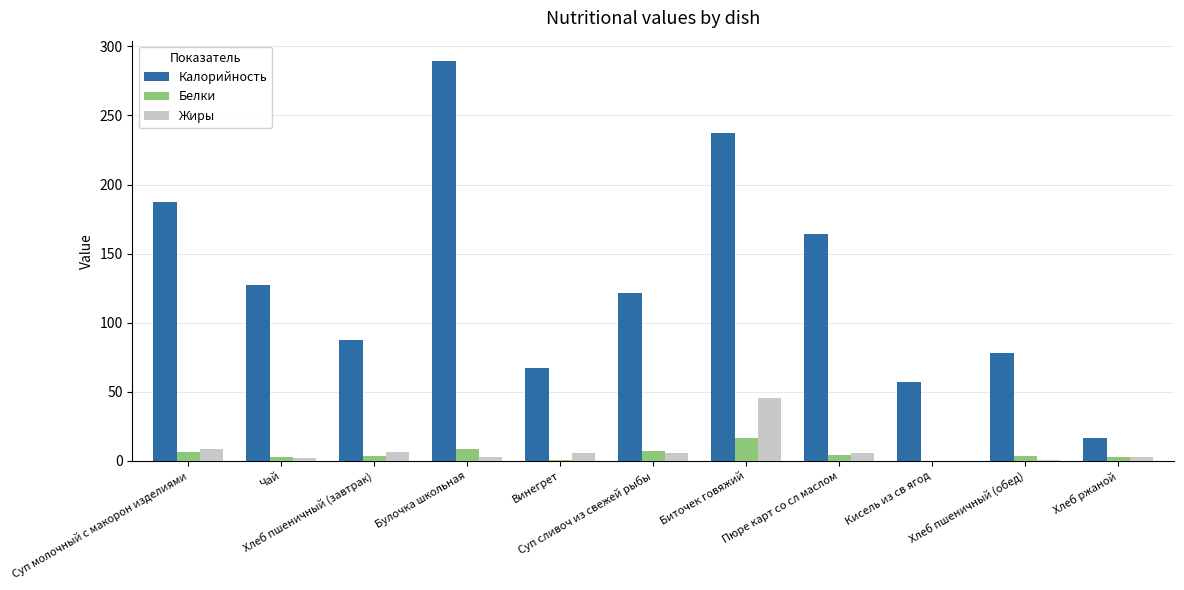

What is the greatest value displayed?

289.7